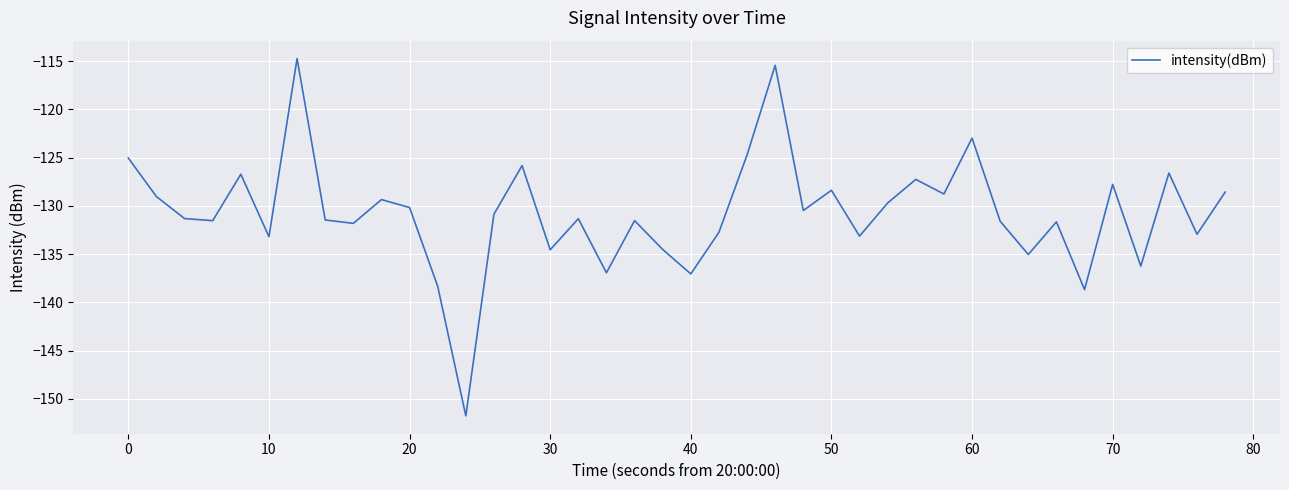

What is the difference between the maximum and minimum values?

37.0